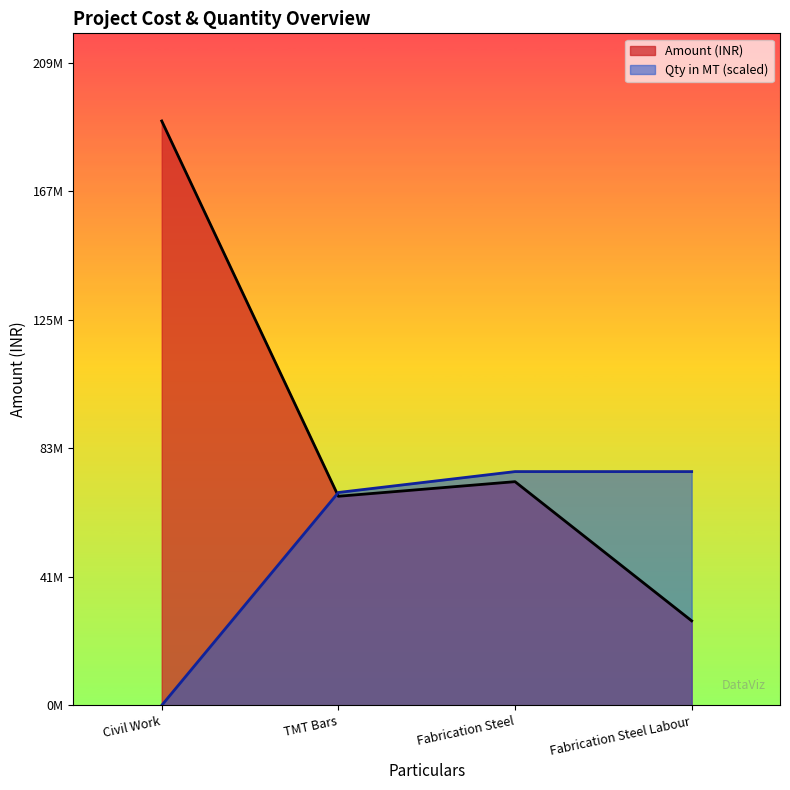

Which category has the lowest value in the Qty in MT series?

Civil Work